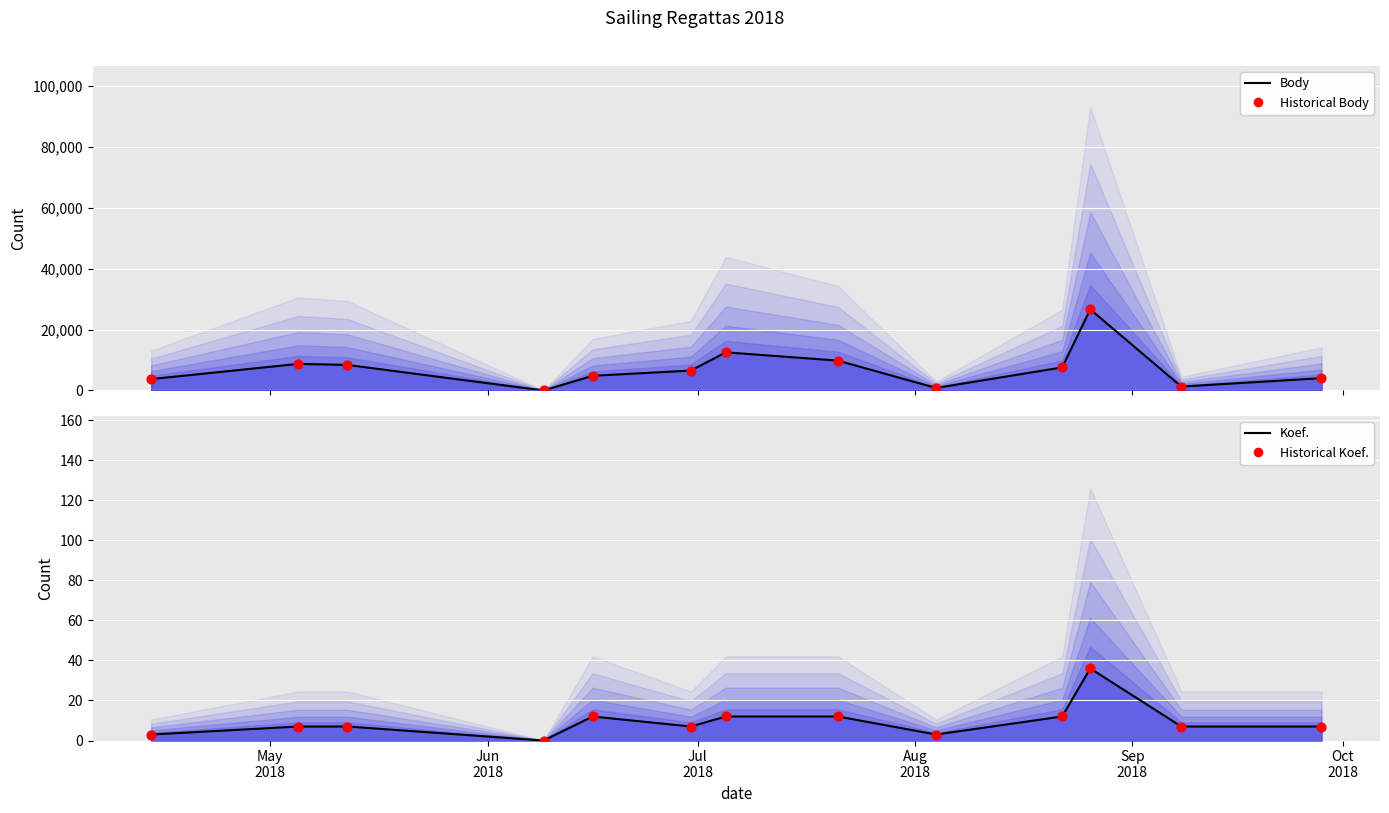

Which series has the largest total across all categories?

Body (line)